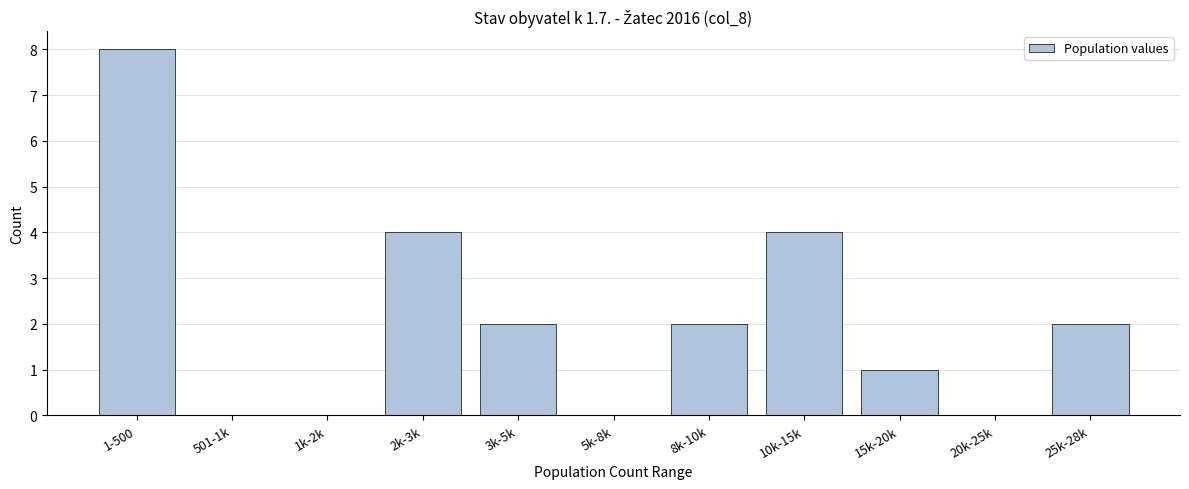

Reading left to right, list all the values displayed in this chart.

1-500=8	501-1k=0	1k-2k=0	2k-3k=4	3k-5k=2	5k-8k=0	8k-10k=2	10k-15k=4	15k-20k=1	20k-25k=0	25k-28k=2